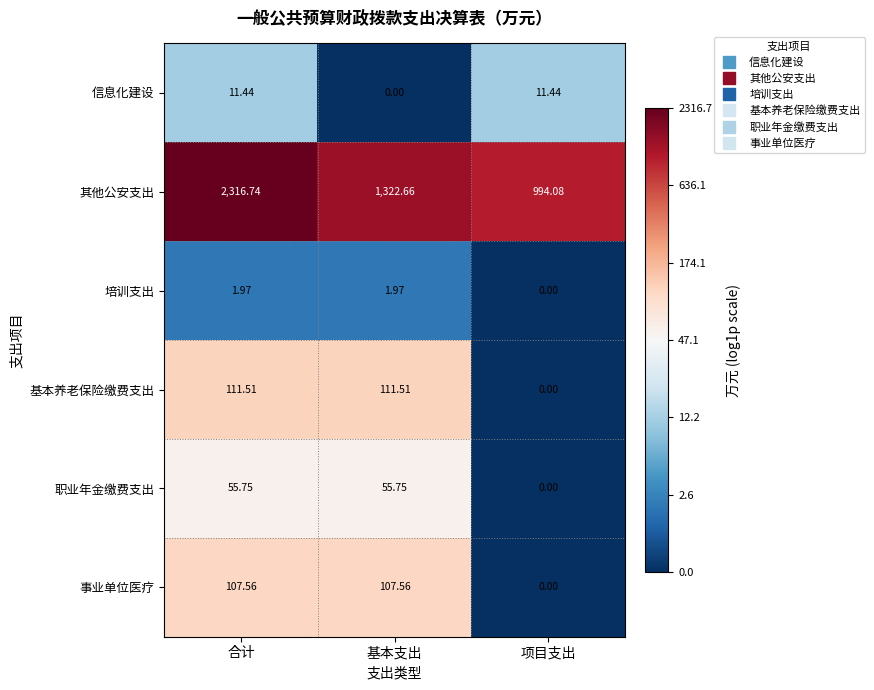

How many distinct data groups are displayed?

6